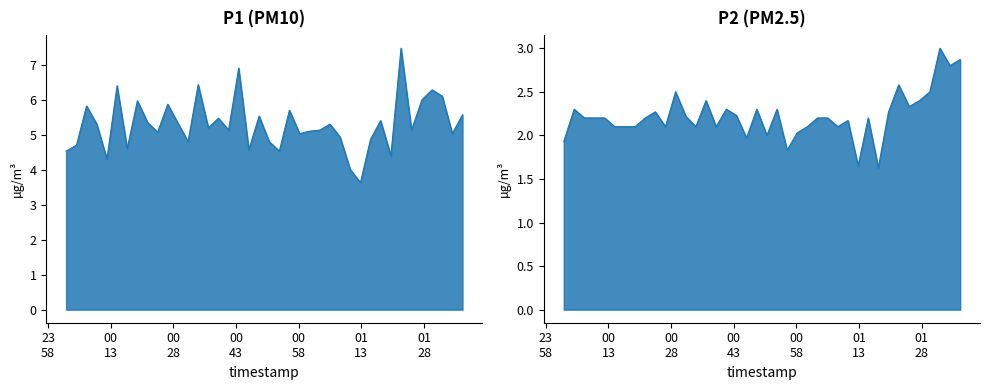

True or false: P2 and P1 cross at least once.

False